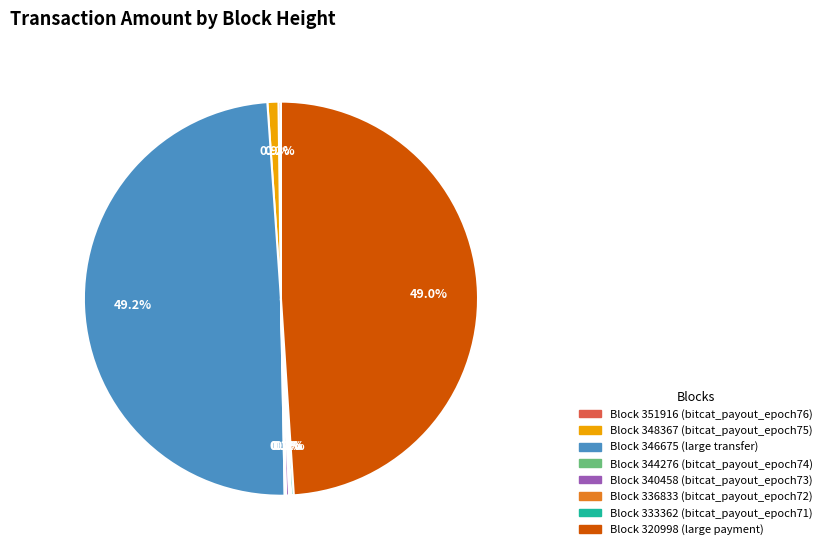

Does any single category account for the majority?

No